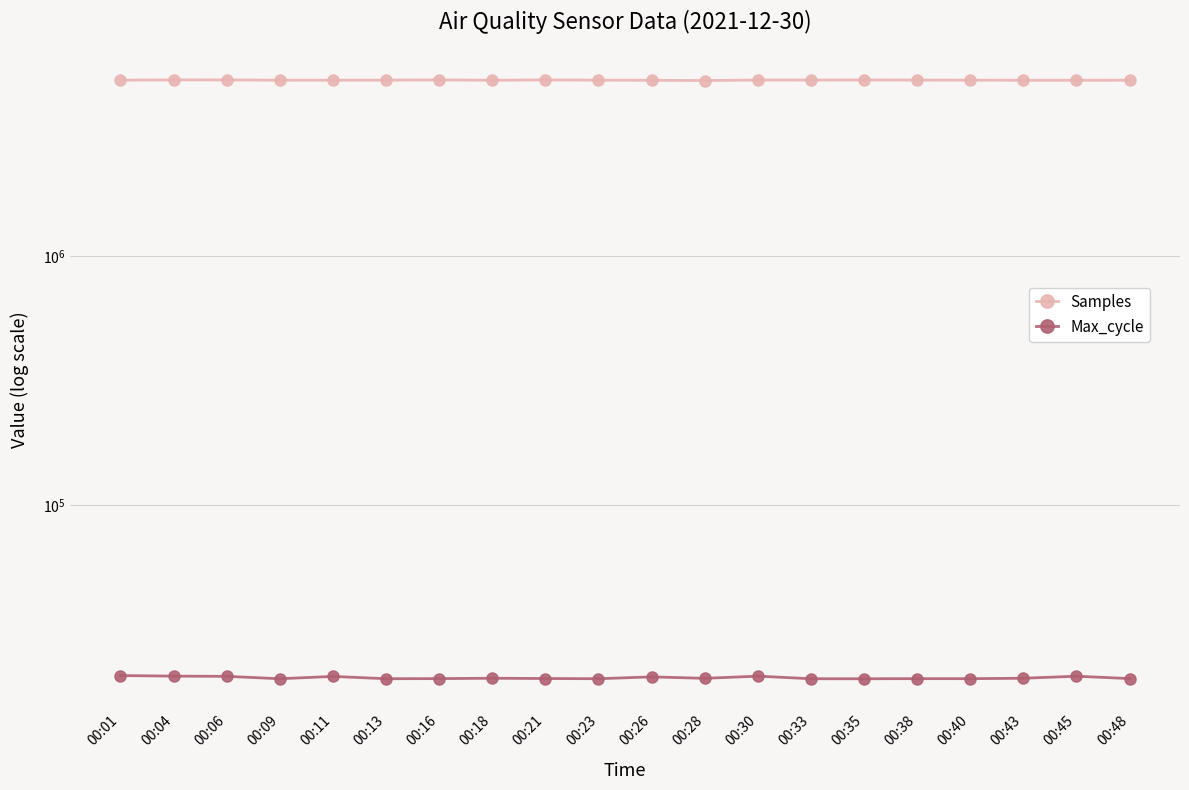

Rank the series at 00:21 from highest to lowest value.

Samples, Max_cycle